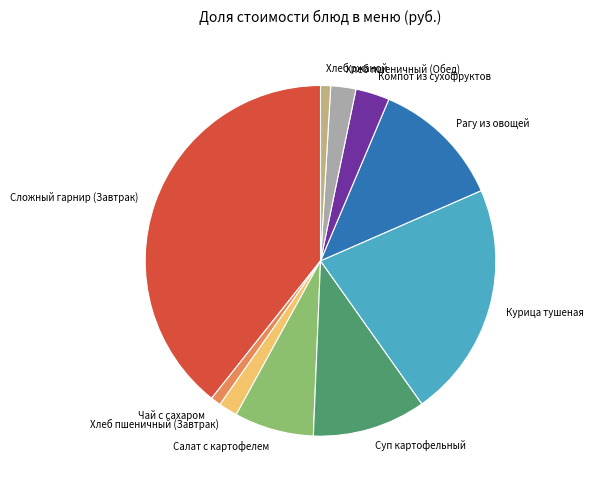

Count the number of slices in the pie.

10